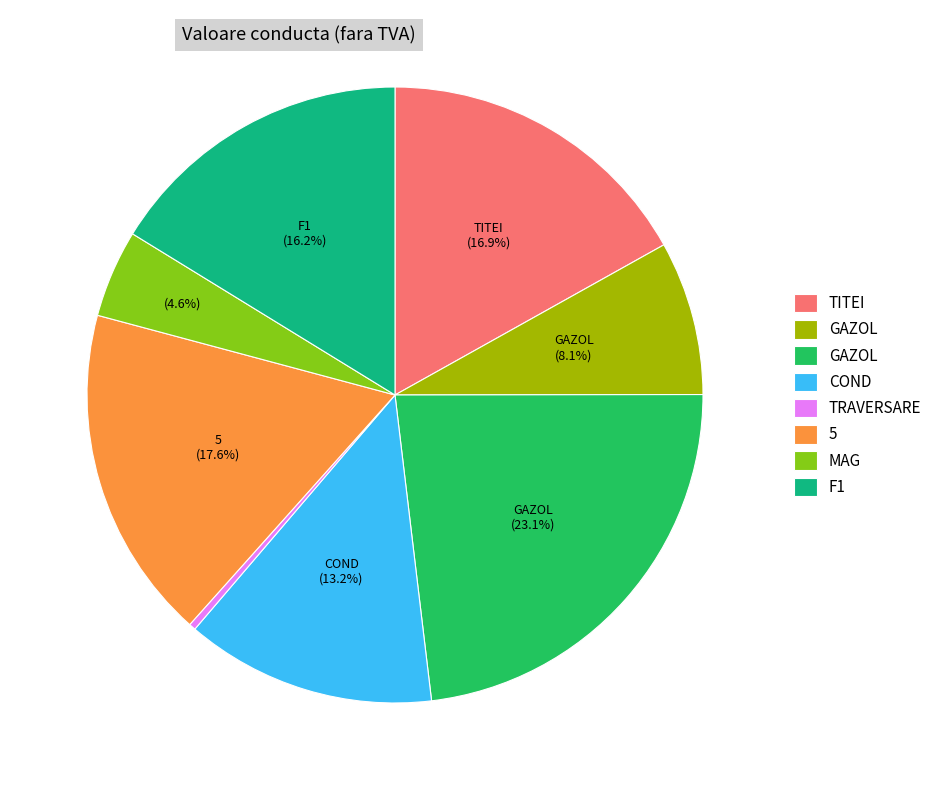

Does any single category account for the majority?

No